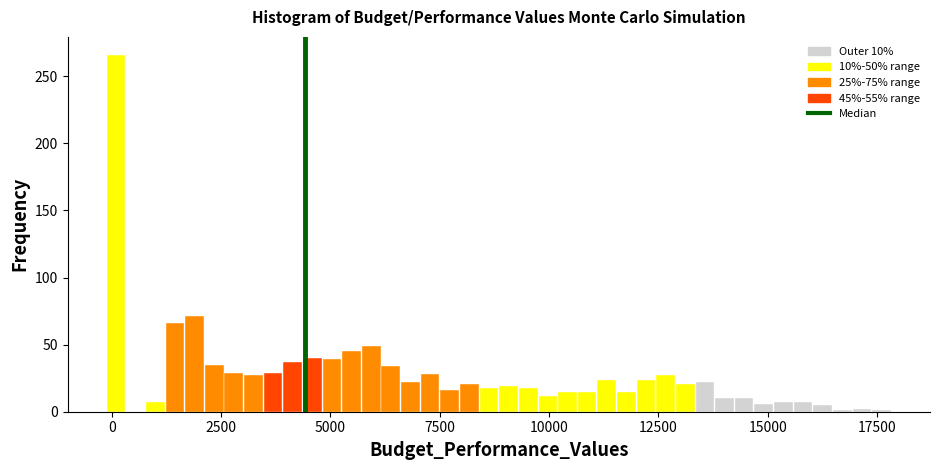

Around what value on the x-axis is the tallest bar? Give the approximate position of its centre, as read against the axis.

0